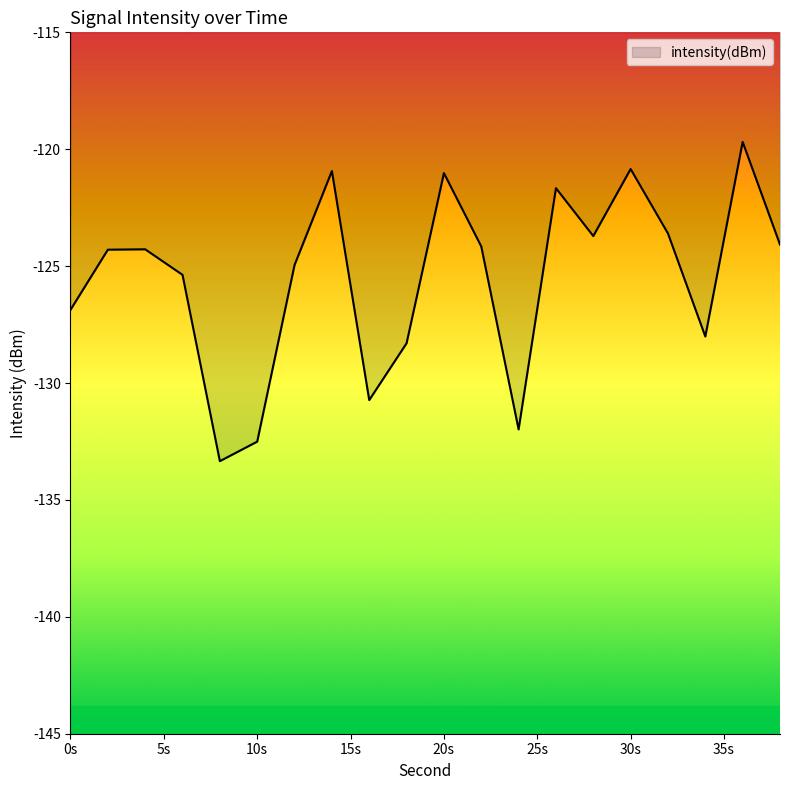

What is the difference between the maximum and minimum values?

13.7